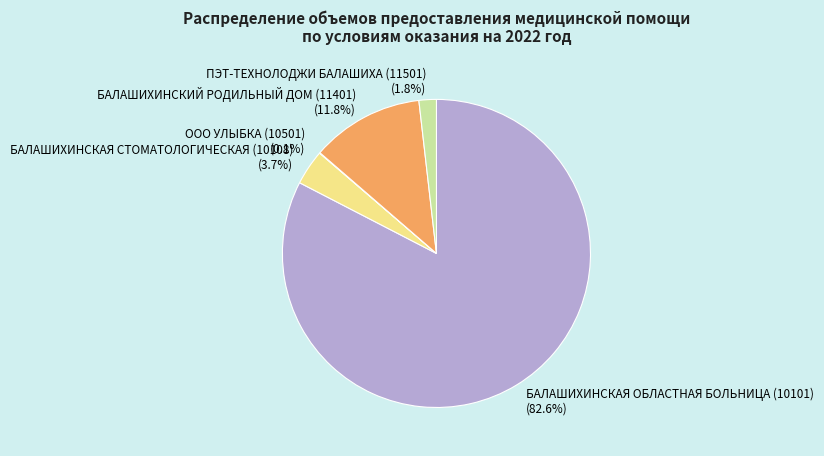

Does БАЛАШИХИНСКАЯ ОБЛАСТНАЯ БОЛЬНИЦА (10101) represent more than half of the total?

Yes